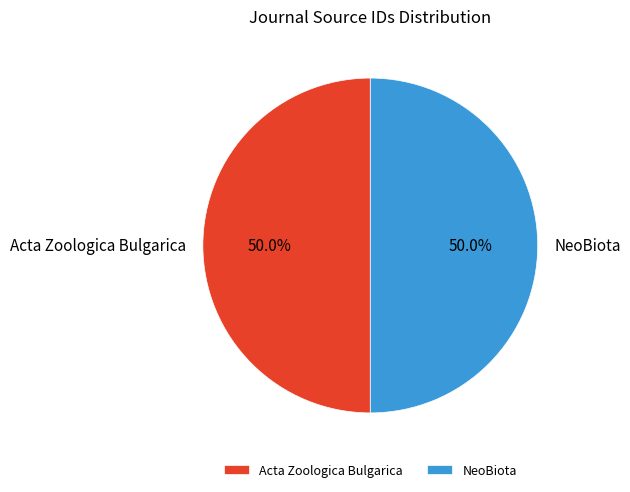

How much of the chart is everything except NeoBiota?

50.0%